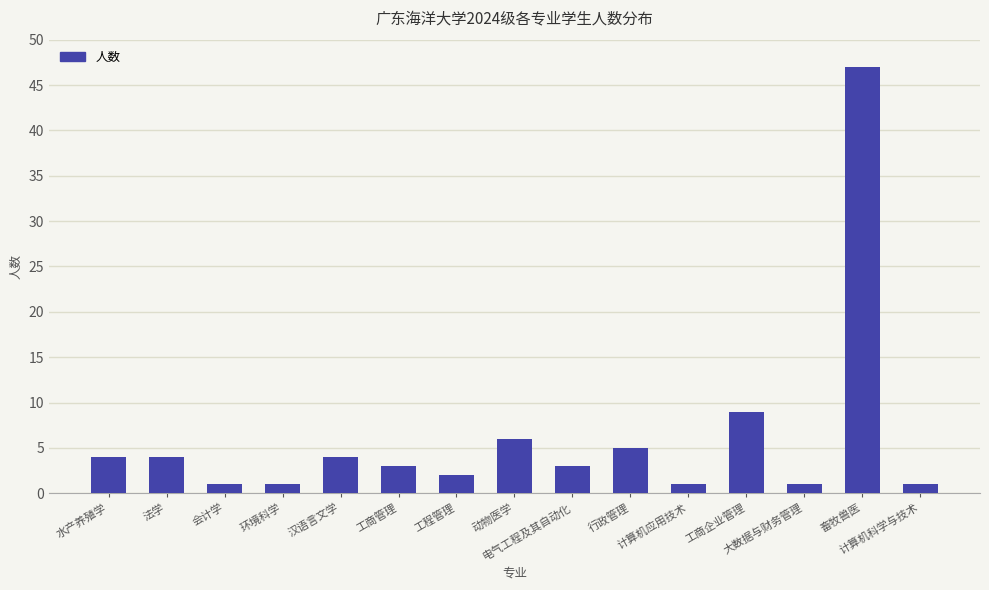

The chart shows a value of 4 at 汉语言文学. True or false?

True